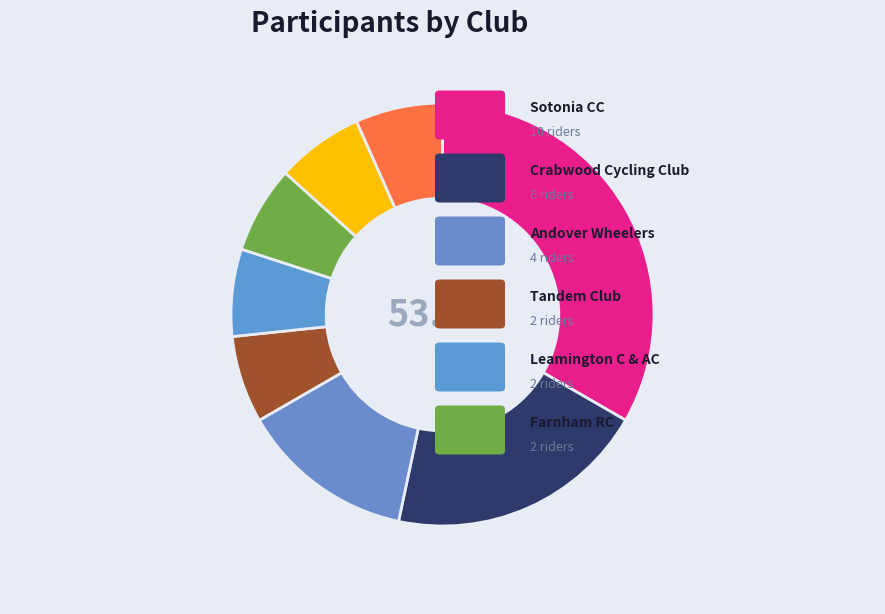

Which slice is the largest?

Sotonia CC